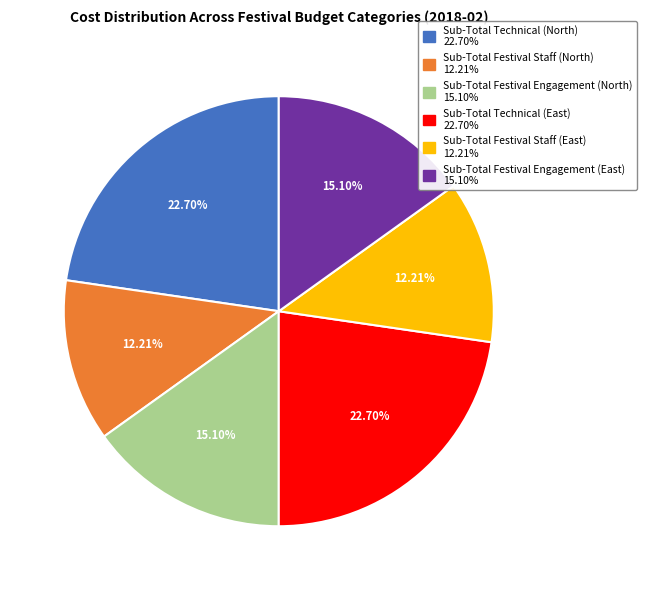

Does any single category account for the majority?

No